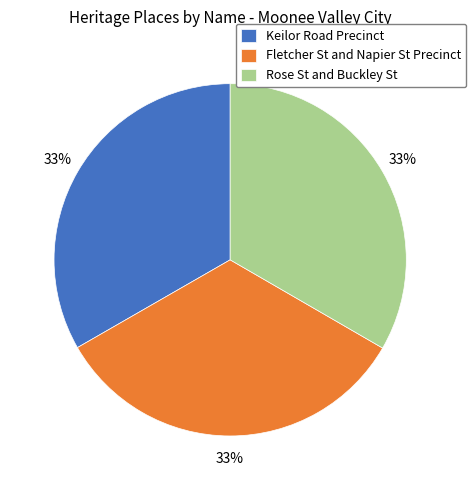

Approximately how many times larger is the value at Fletcher St and Napier St Precinct compared to Keilor Road Precinct?

1.0